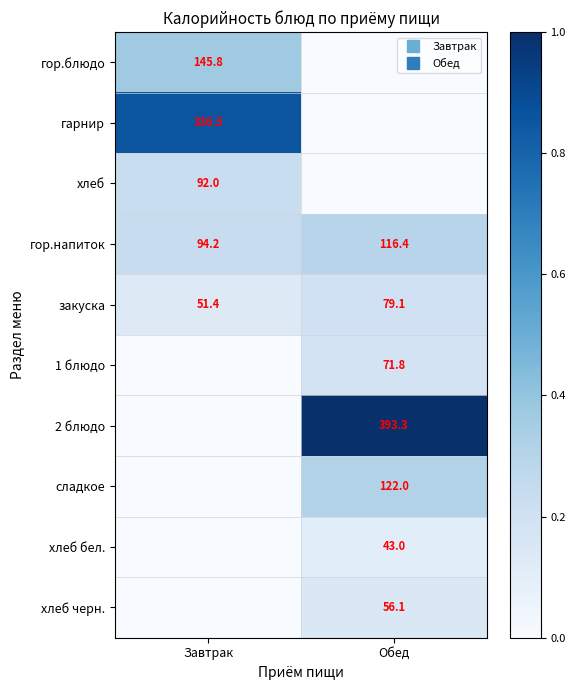

At Завтрак, list the series in order from largest to smallest.

гарнир, гор.блюдо, гор.напиток, хлеб, закуска, 1 блюдо, 2 блюдо, сладкое, хлеб бел., хлеб черн.